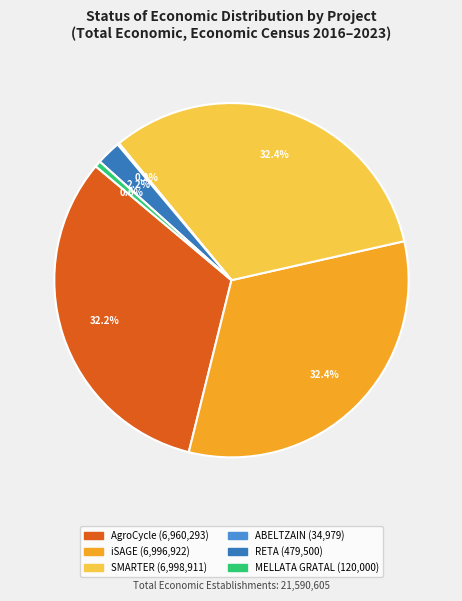

Does iSAGE account for over 50% of the chart?

No